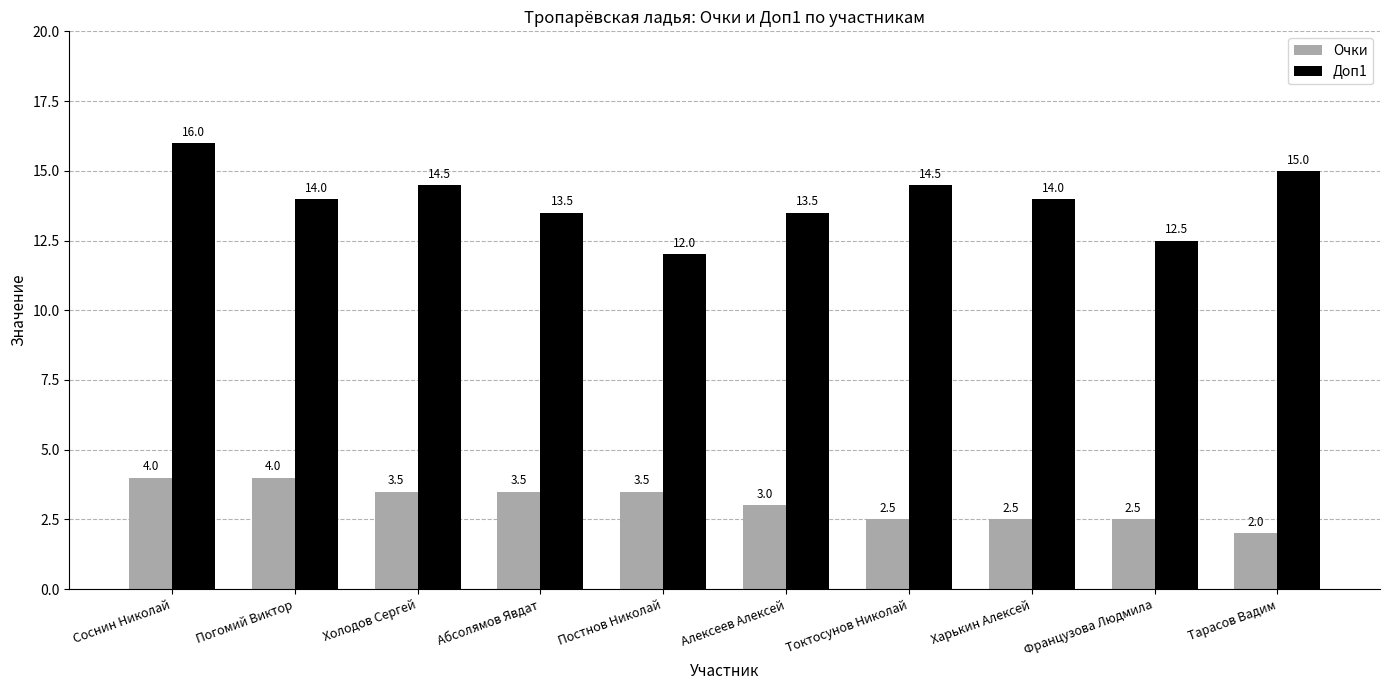

What is the label of the 4th bar from the left?

Абсолямов Явдат